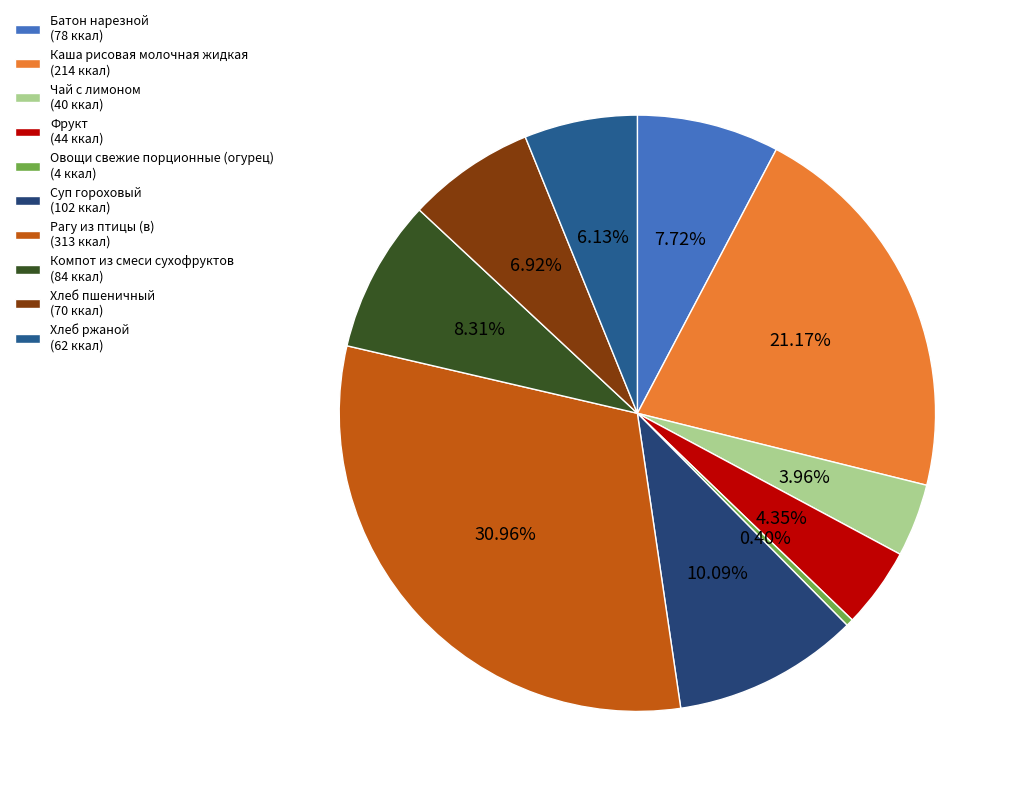

To the nearest percent, what is the combined percentage of Овощи свежие порционные (огурец) and Каша рисовая молочная жидкая?

22%